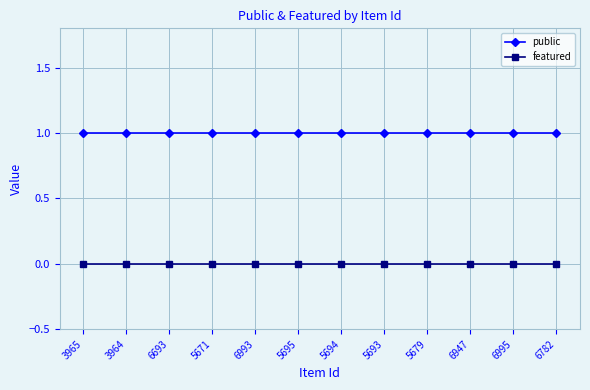

True or false: public and featured cross at least once.

False